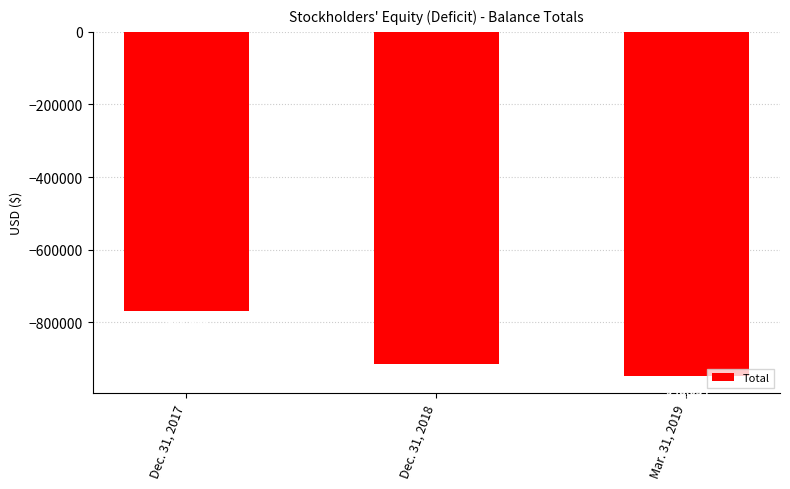

Reading left to right, list all the values displayed in this chart.

Dec. 31, 2017=-769272	Dec. 31, 2018=-916383	Mar. 31, 2019=-948034